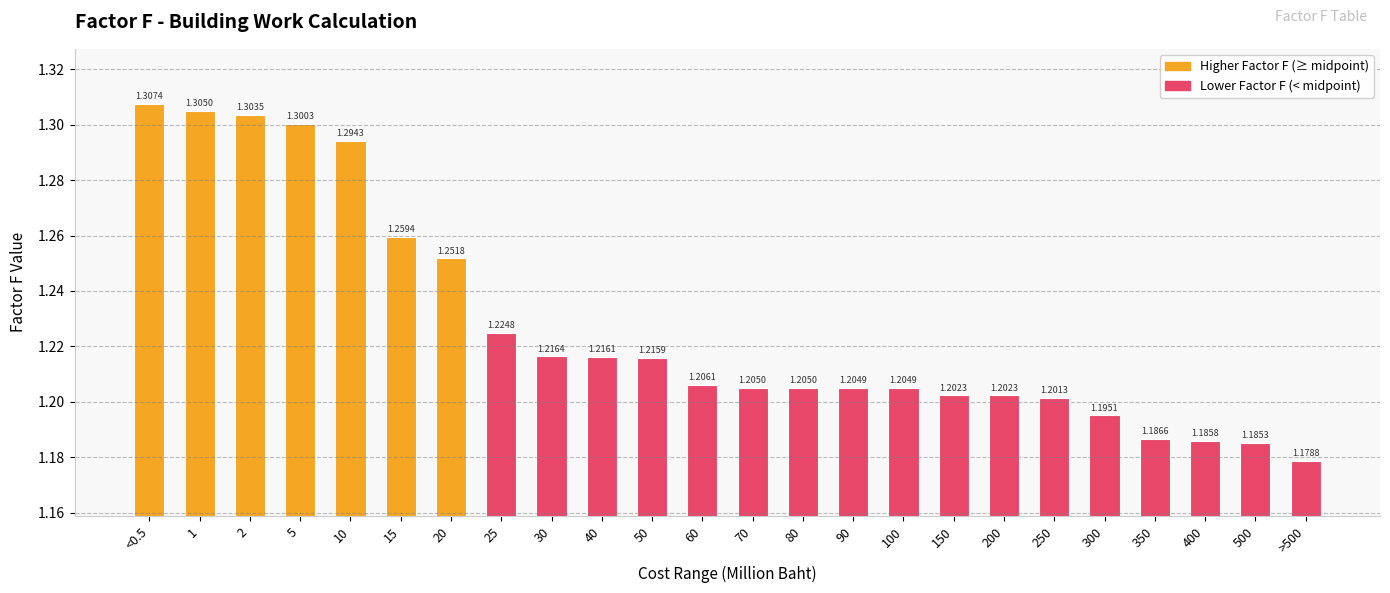

What is the change in value from 5 to 60?

-0.1